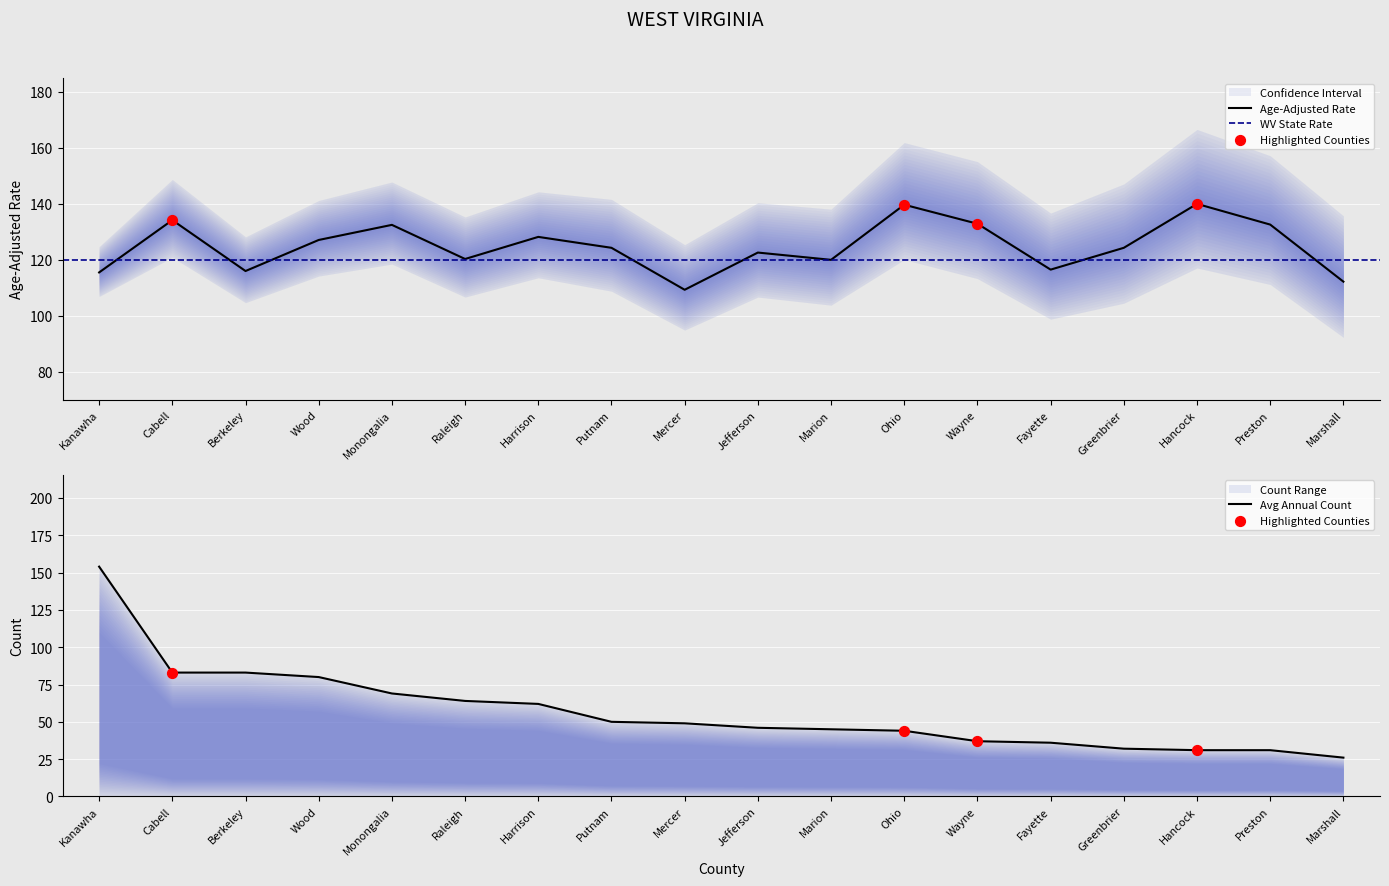

Is the value of Age-Adjusted Rate at Putnam greater than the value of Avg Annual Count at Mercer?

Yes